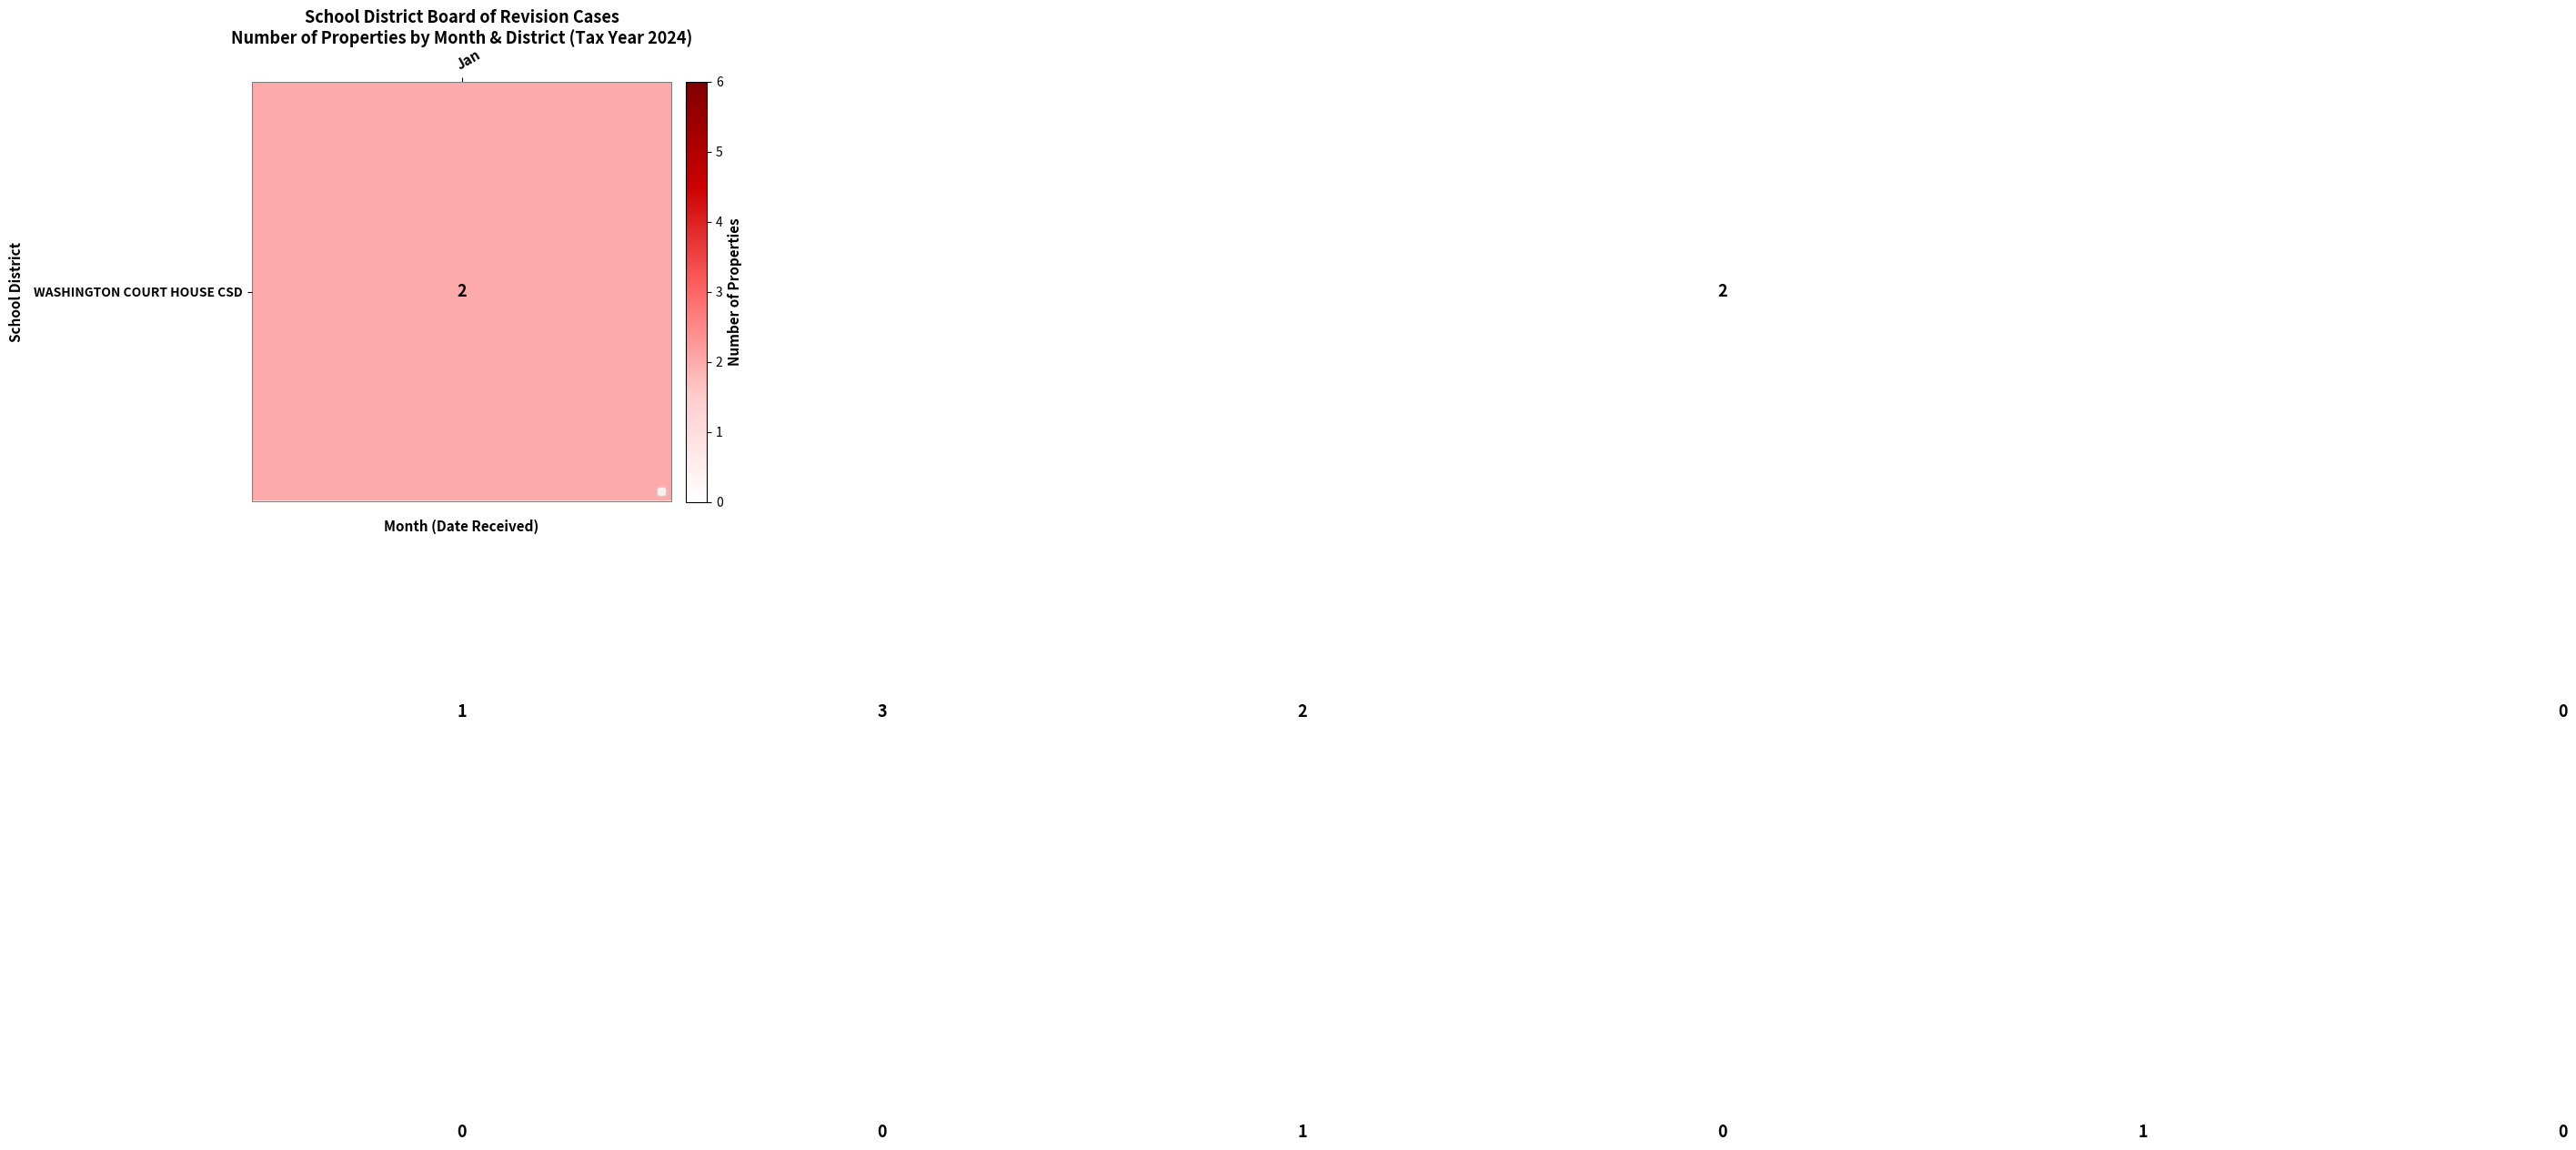

At how many categories does at least one series exceed 1?

6